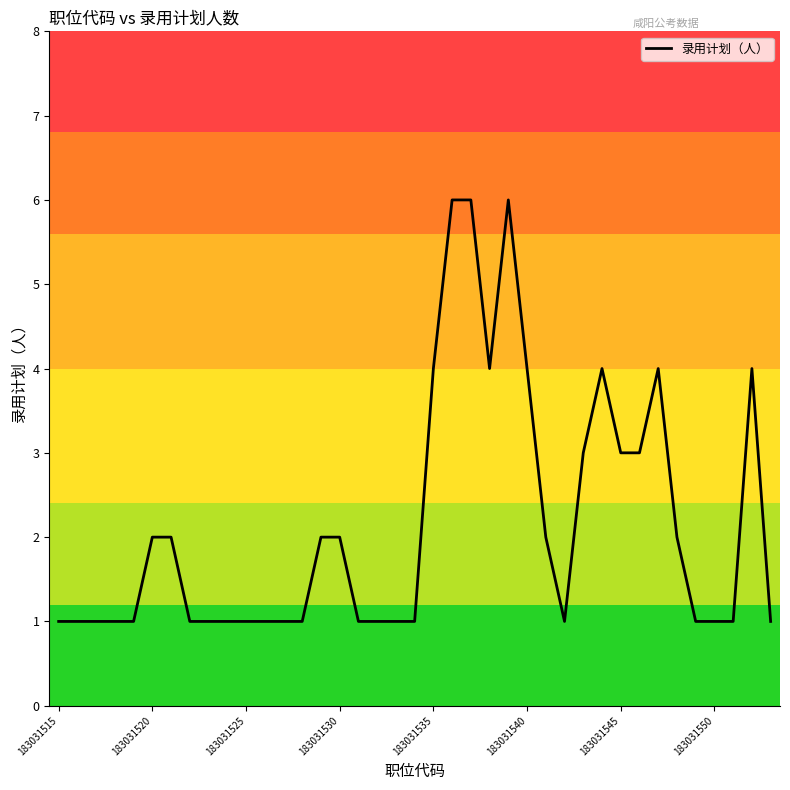

What is the difference between the maximum and minimum values?

5